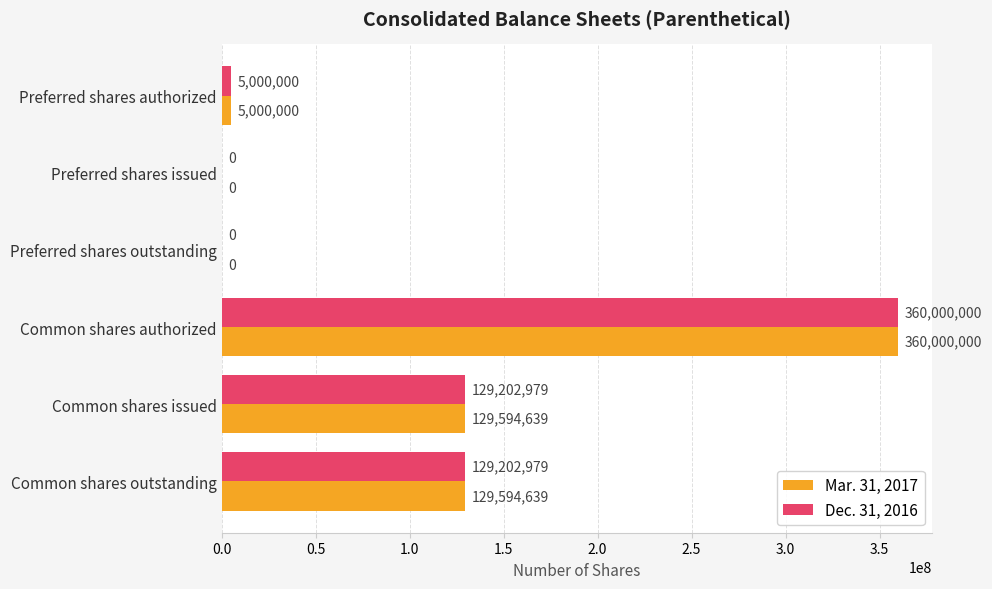

The value of Dec. 31, 2016 at Common shares outstanding is 129202979. True or false?

True